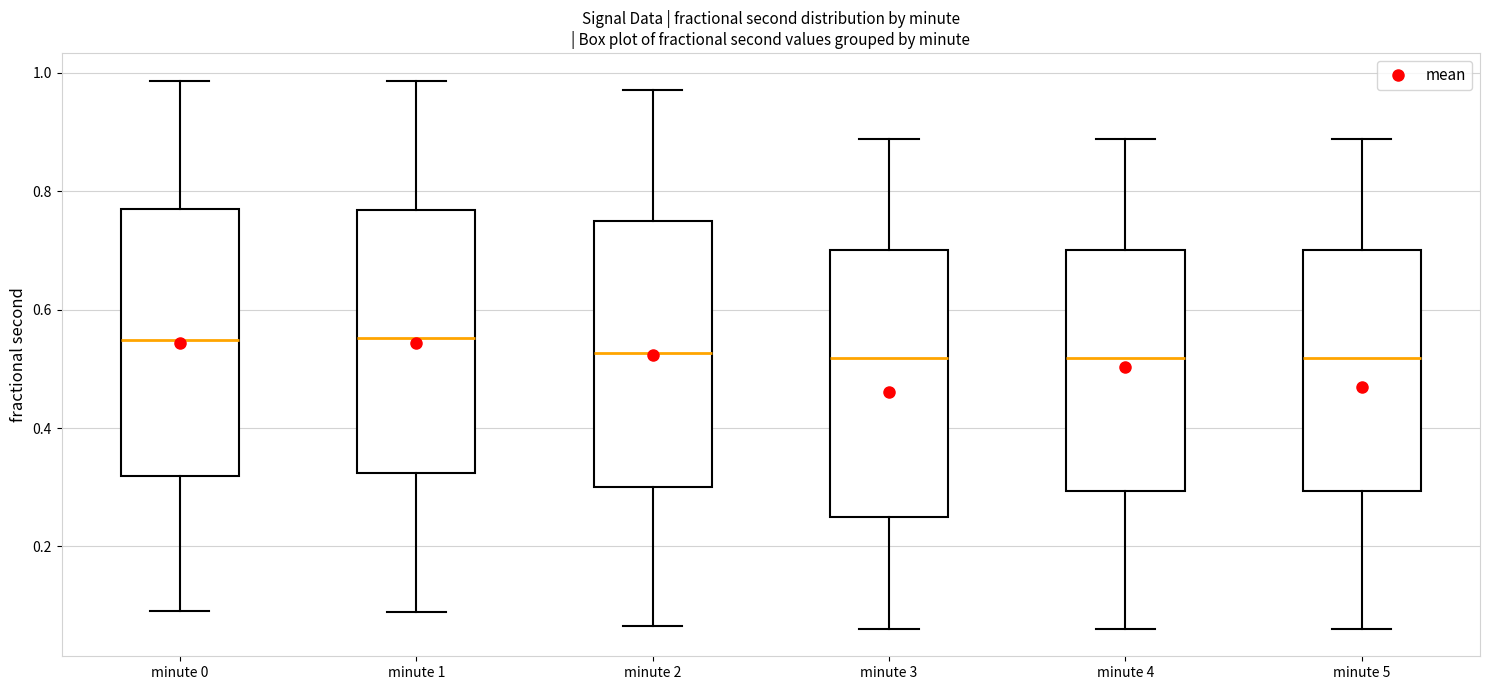

Reading left to right, transcribe this box plot: for each box, give where its median line is, the range the box spans, and where its two whiskers end, as read against the y-axis. The values are not printed on the chart, so give them approximately, as read against the axis.

minute 0: median 0.54, box 0.32 to 0.76, whiskers 0.10 to 0.98
minute 1: median 0.56, box 0.32 to 0.76, whiskers 0.08 to 0.98
minute 2: median 0.52, box 0.30 to 0.76, whiskers 0.06 to 0.98
minute 3: median 0.52, box 0.24 to 0.70, whiskers 0.06 to 0.88
minute 4: median 0.52, box 0.30 to 0.70, whiskers 0.06 to 0.88
minute 5: median 0.52, box 0.30 to 0.70, whiskers 0.06 to 0.88